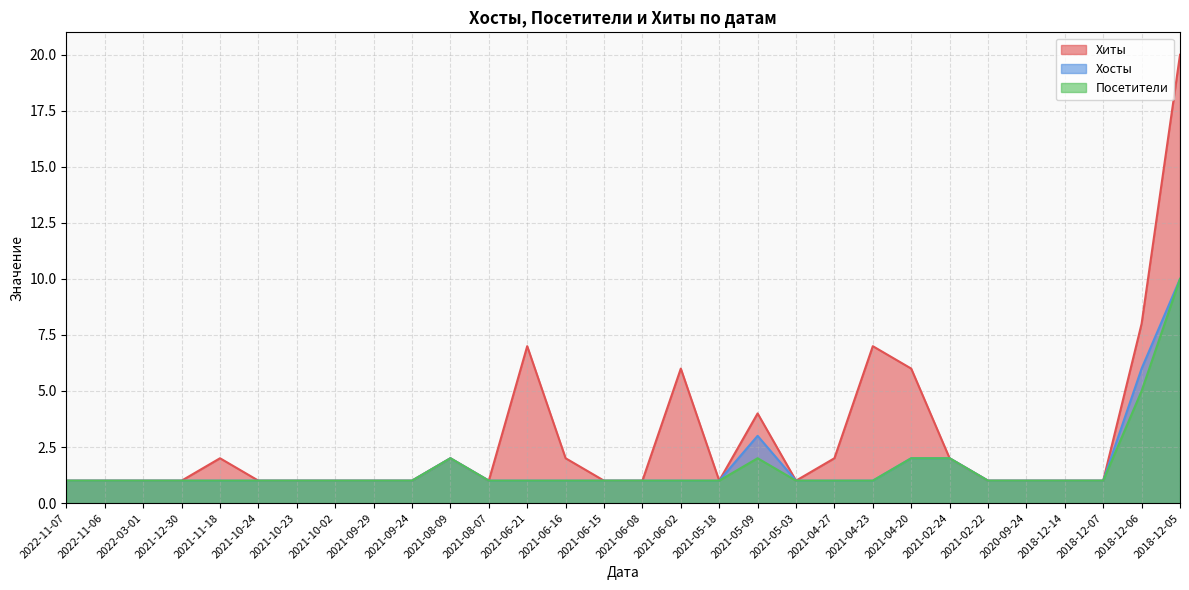

At 2021-06-08, list the series in order from largest to smallest.

Хиты, Хосты, Посетители